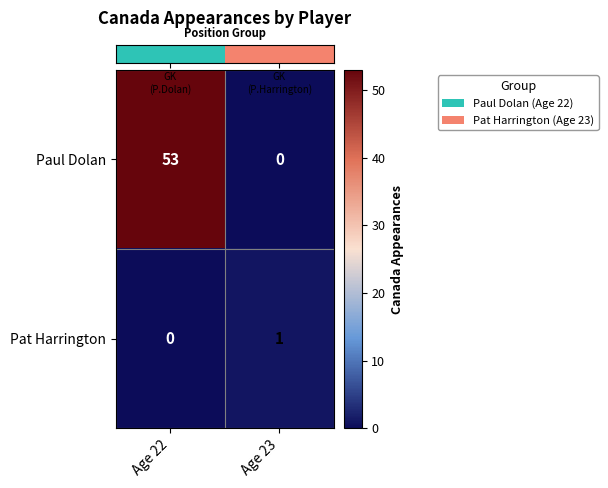

Rank the series by their average value, from highest to lowest.

Paul Dolan, Pat Harrington